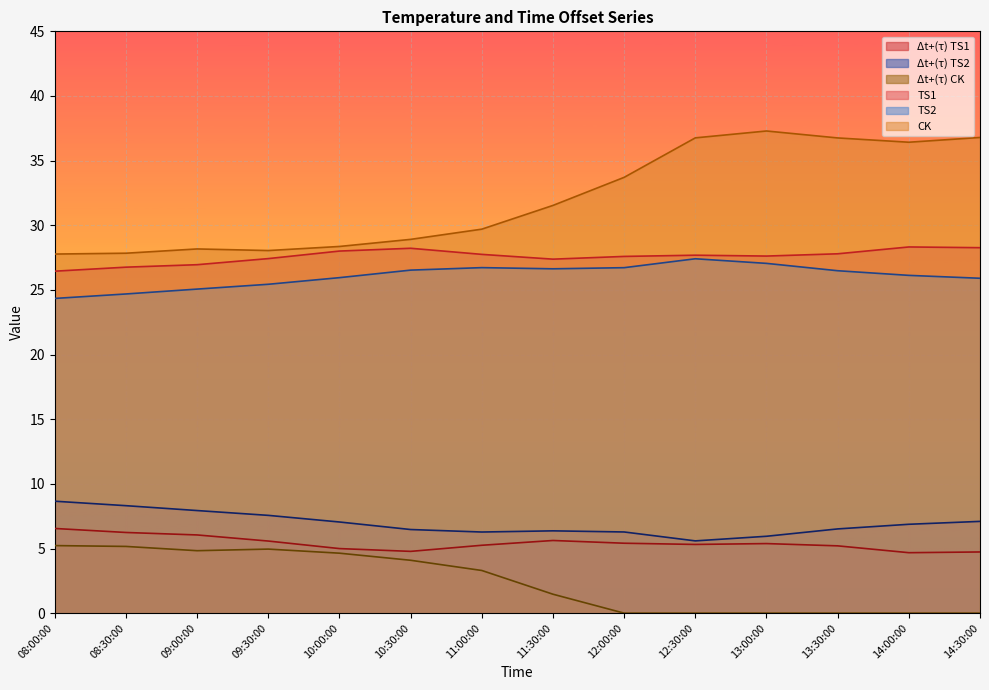

Which series has the largest total across all categories?

CK